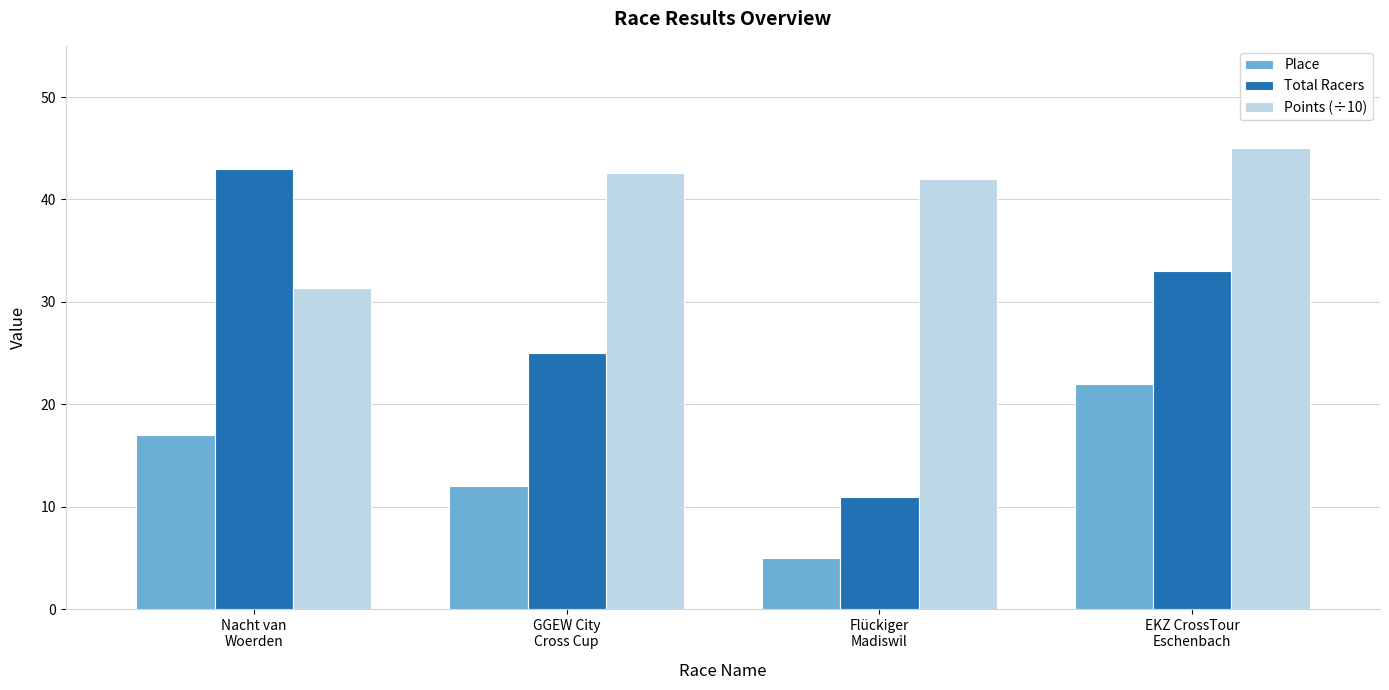

Is it true that Points (÷10) equals 42.0 at Flückiger
Madiswil?

True